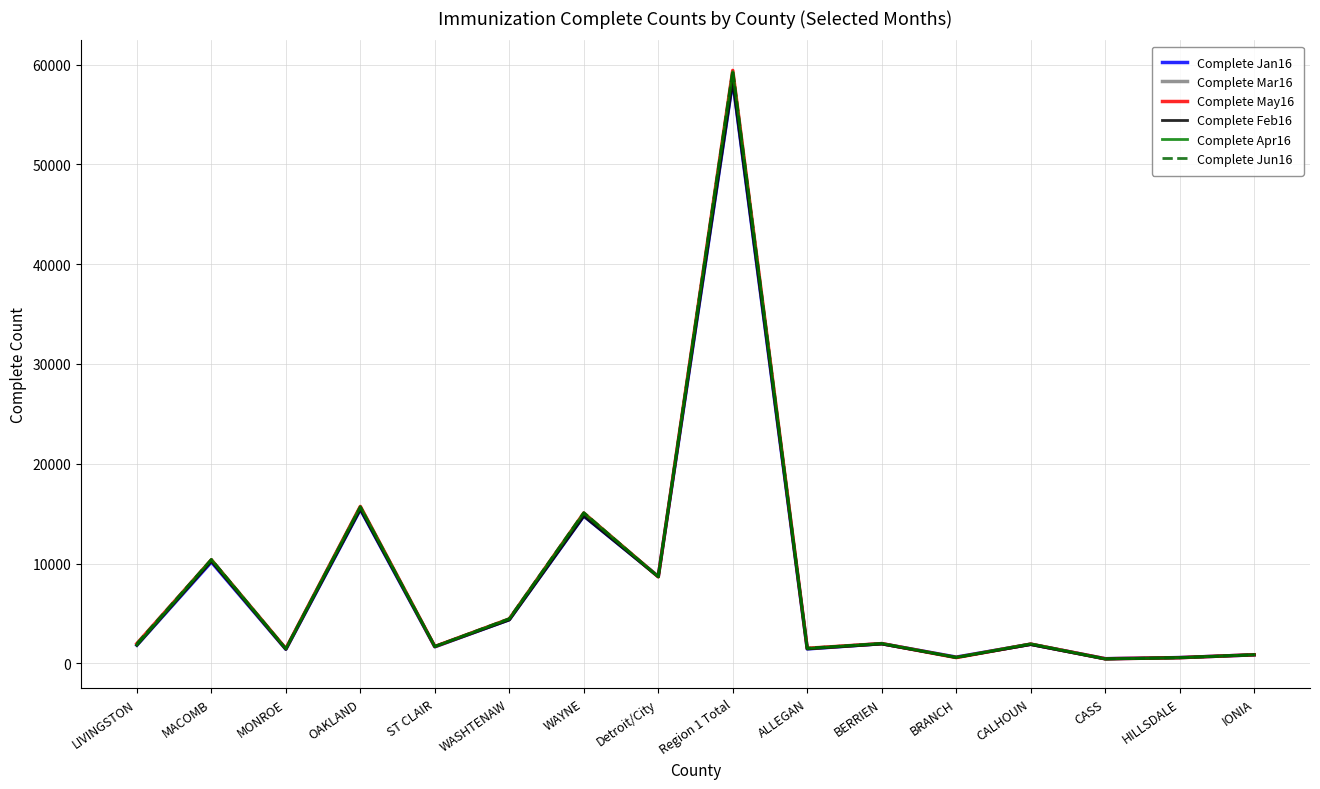

What is the total value across all series at BRANCH?

3577